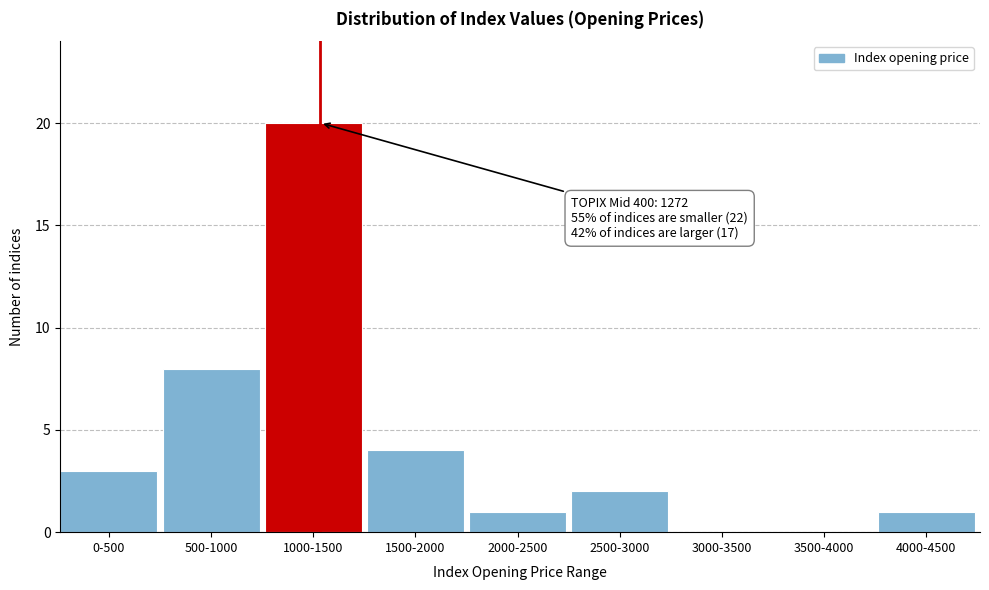

Reading right to left, transcribe all the data shown in this chart.

4000-4500=1	3500-4000=0	3000-3500=0	2500-3000=2	2000-2500=1	1500-2000=4	1000-1500=20	500-1000=8	0-500=3